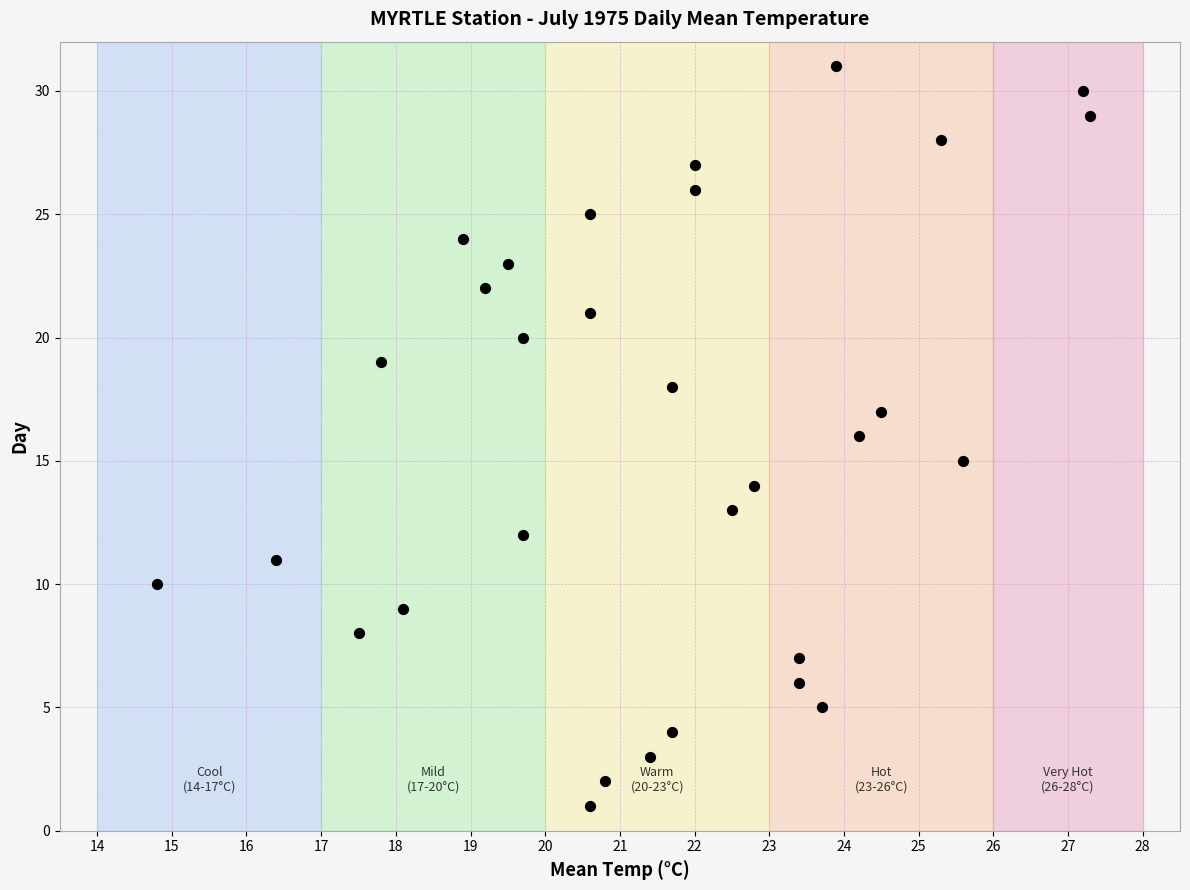

What is the range of Y values (max minus min)?

30